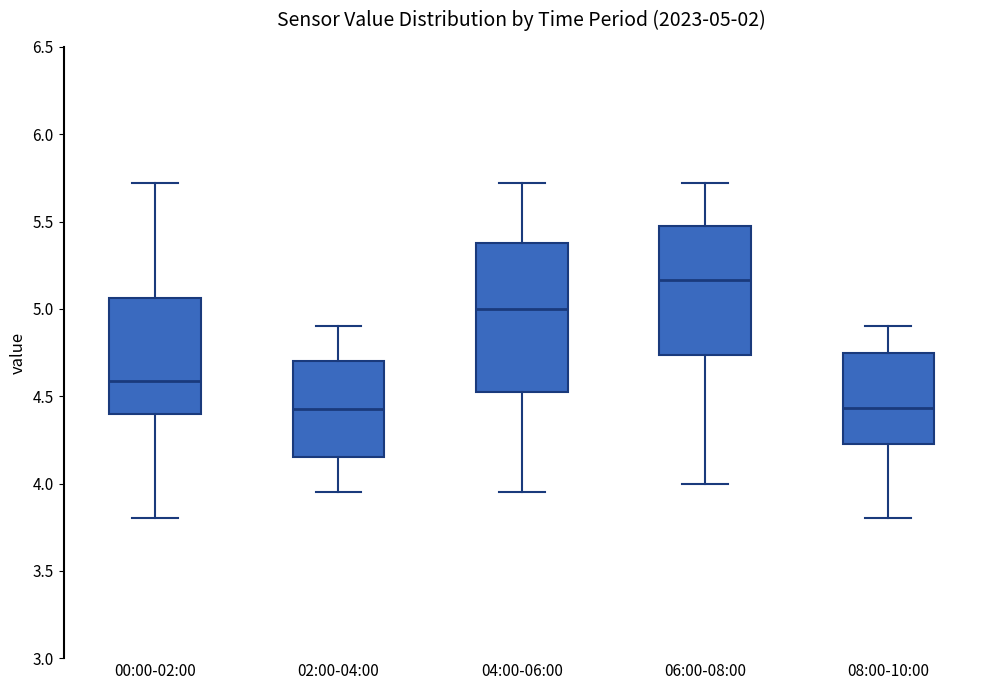

Which box is the tallest, from its lower edge to its upper edge?

04:00-06:00